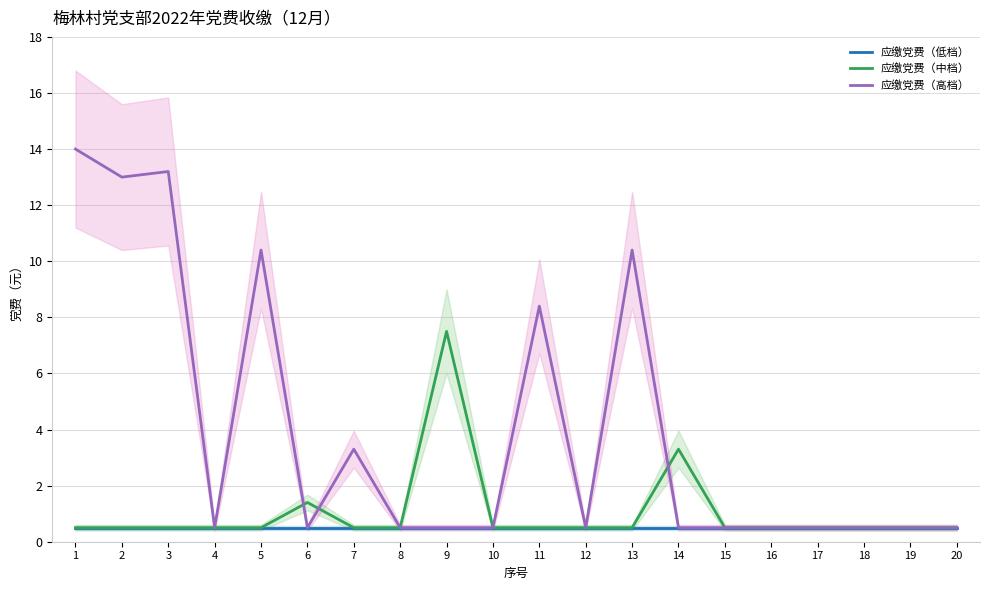

True or false: 应缴党费（中档） has a value of 0.5 at 5.

True